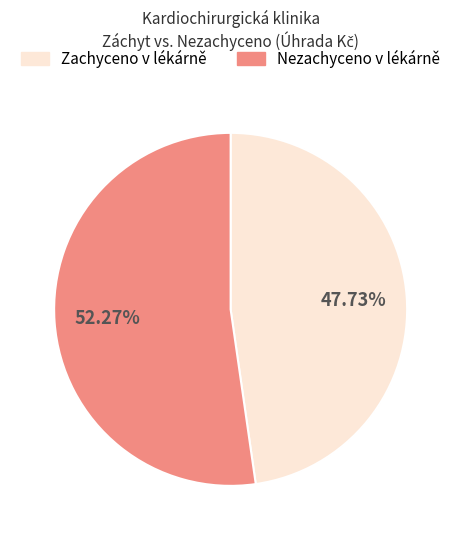

Is the sum of Nezachyceno v lékárně and Zachyceno v lékárně greater than half?

Yes